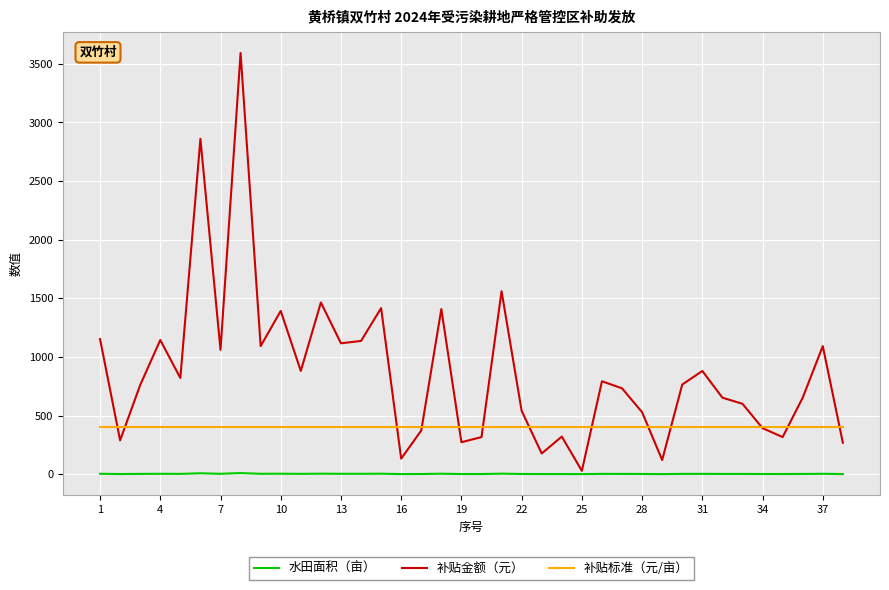

True or false: 补贴标准（元/亩） and 水田面积（亩） cross at least once.

False